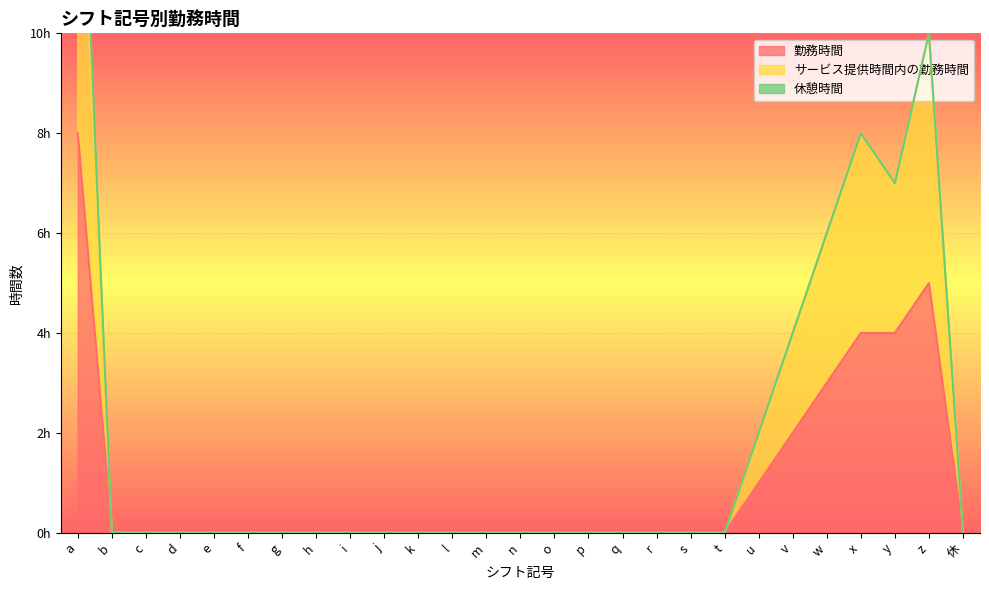

At which category does サービス提供時間内の勤務時間 reach its first local peak?

x